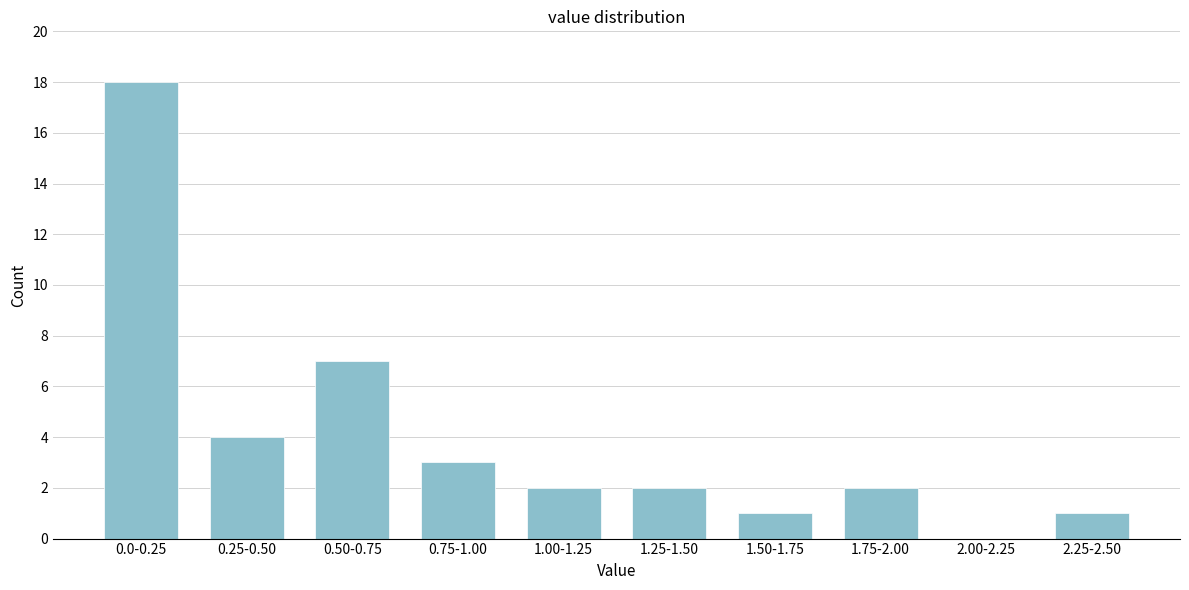

Reading left to right, extract all data points from this chart.

0.0-0.25=18	0.25-0.50=4	0.50-0.75=7	0.75-1.00=3	1.00-1.25=2	1.25-1.50=2	1.50-1.75=1	1.75-2.00=2	2.00-2.25=0	2.25-2.50=1